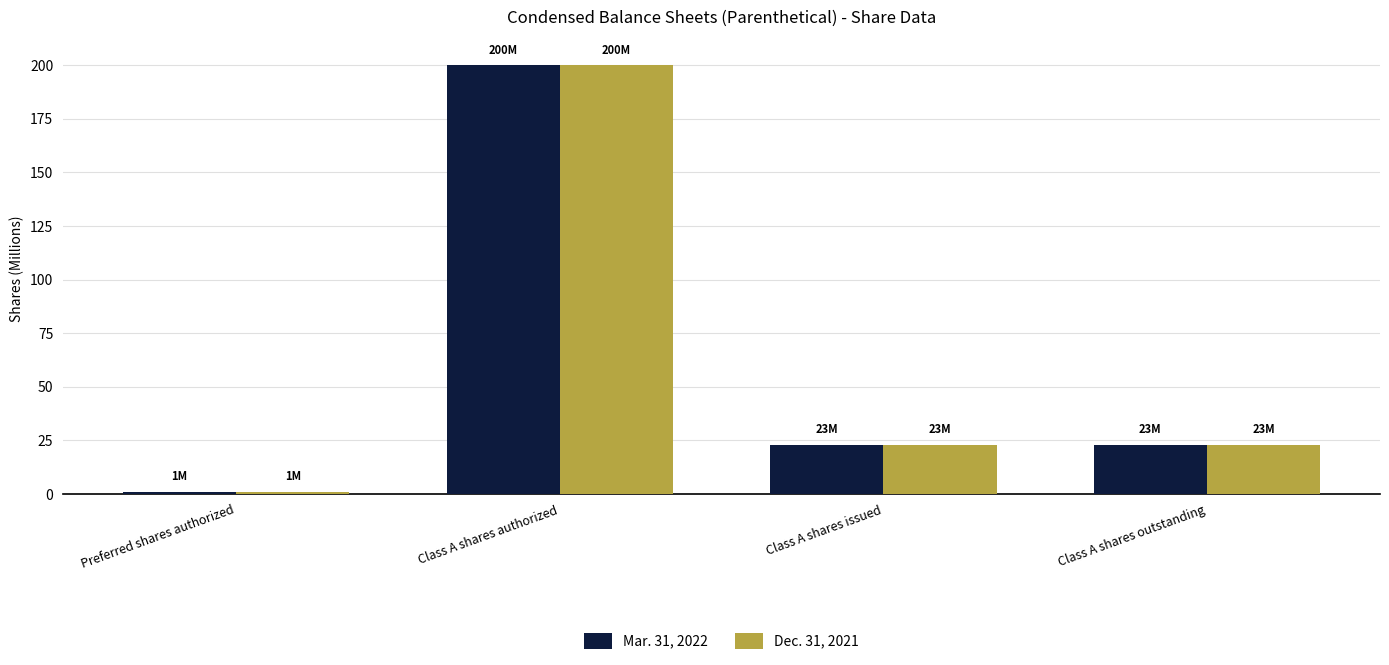

At which category is the sum across all series the highest?

Class A shares authorized